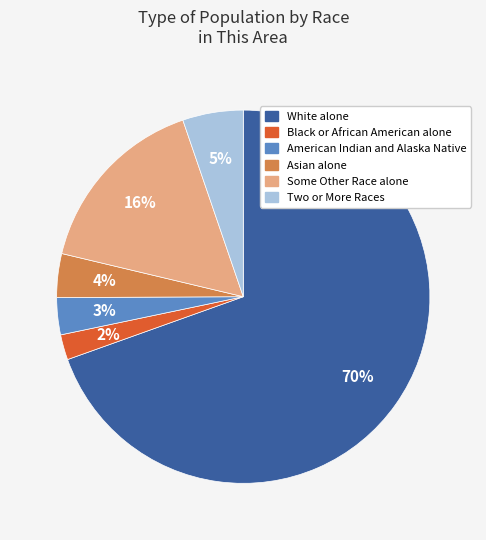

Is there any slice that represents more than half of the pie?

Yes